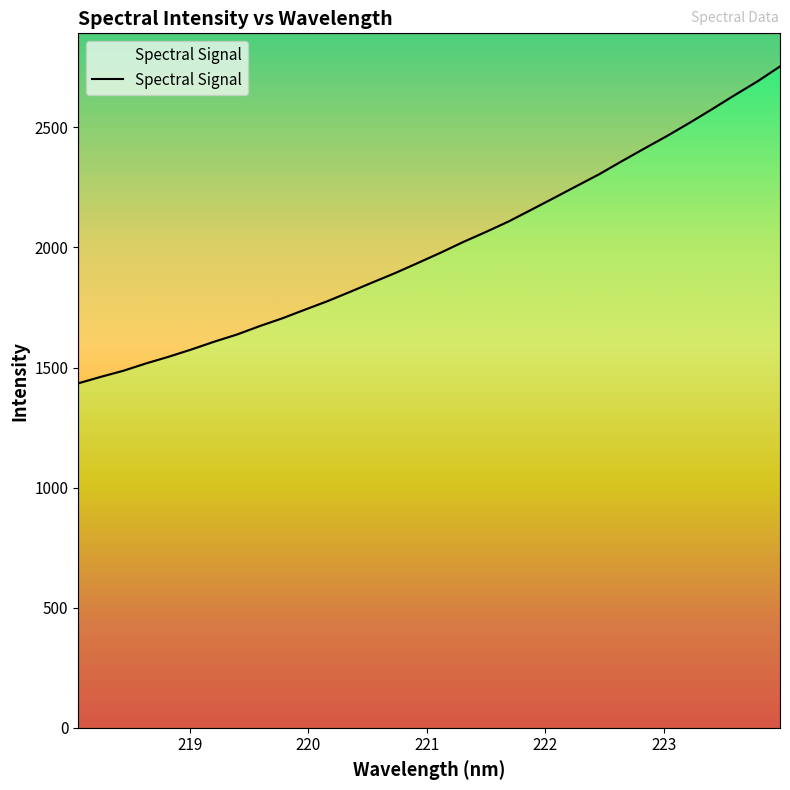

How many values are below 1978?

16